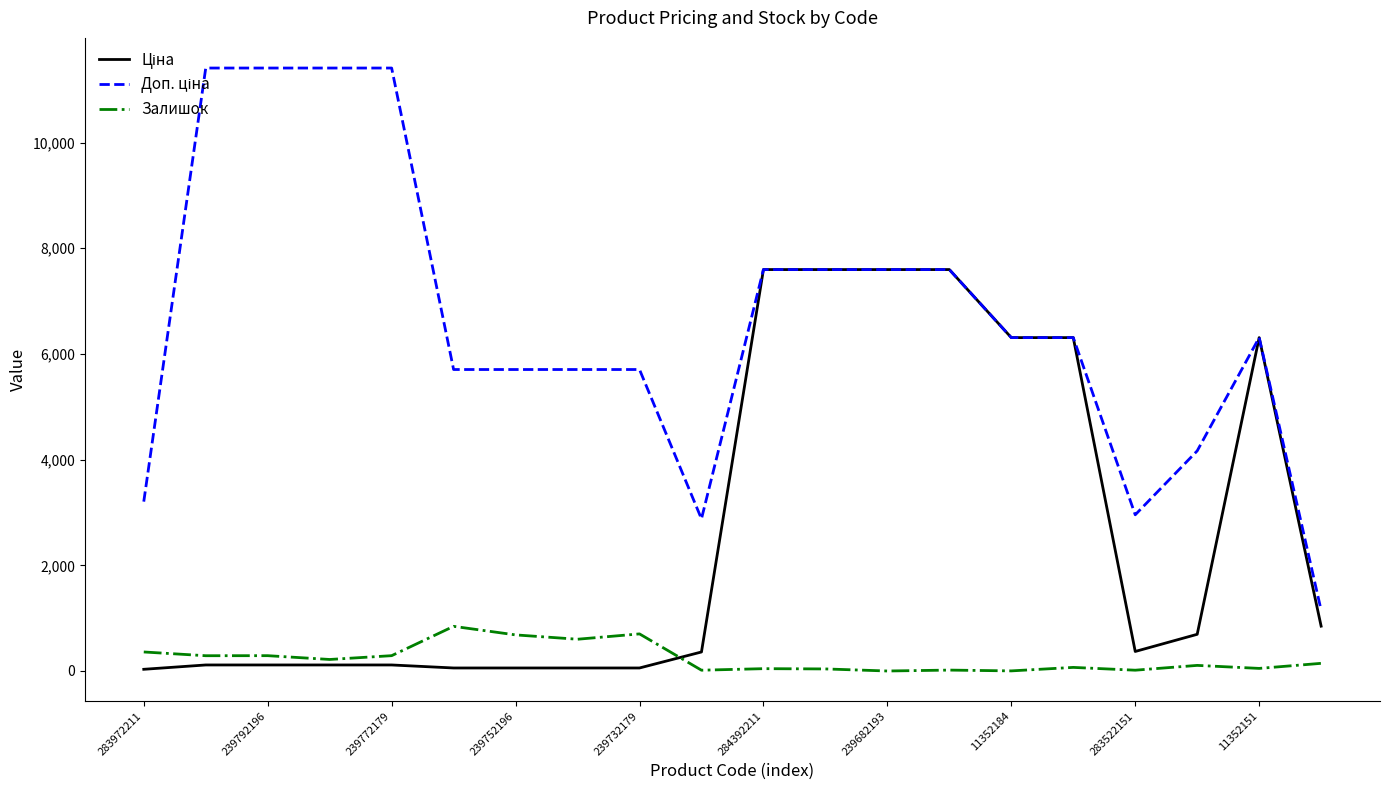

How many lines are shown in the chart?

3